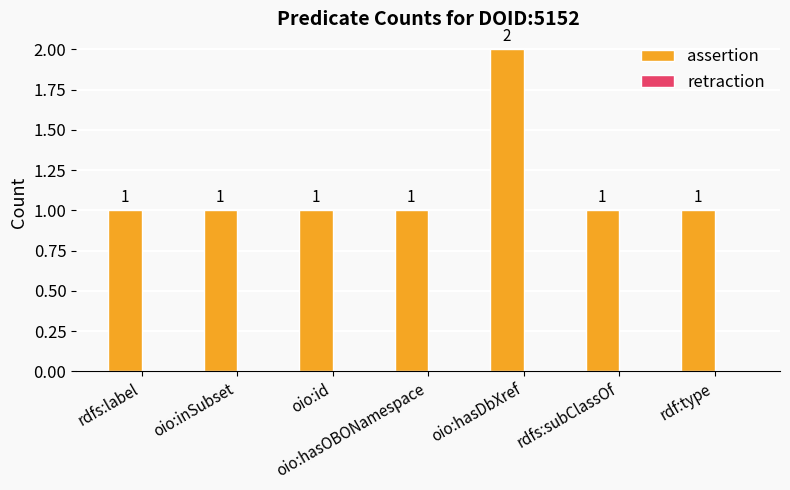

Are the bars horizontal?

No